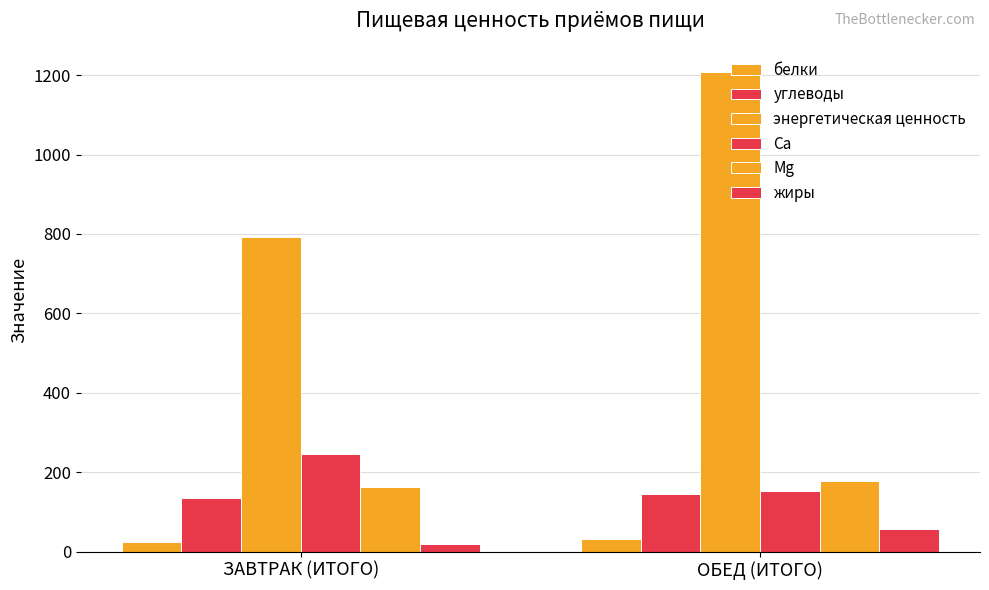

The value of жиры at ЗАВТРАК (ИТОГО) is 20.2. True or false?

True